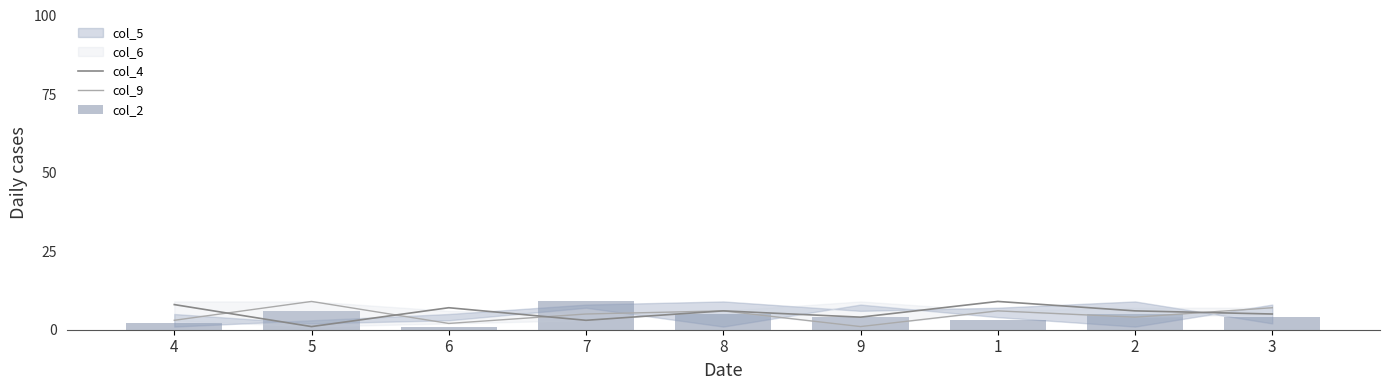

Which series has the largest range (max minus min)?

col_4